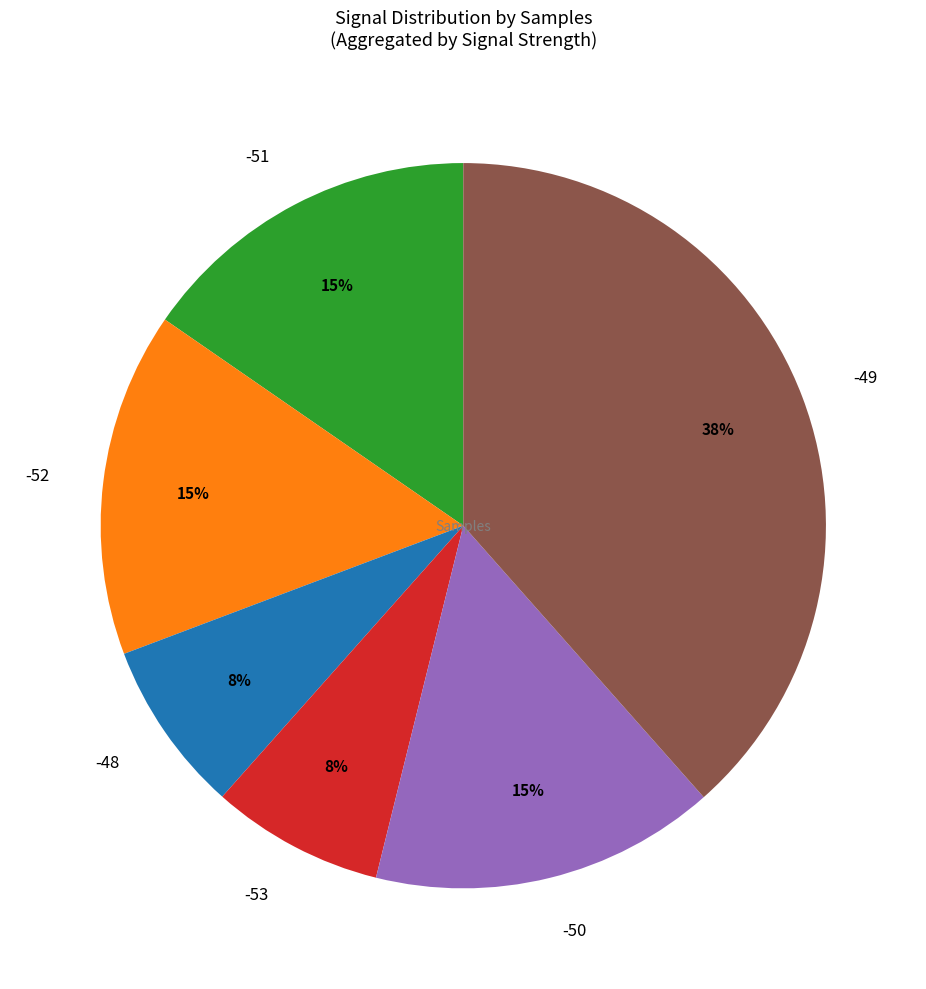

What is the ratio of the value at -49 to the value at -52?

2.5